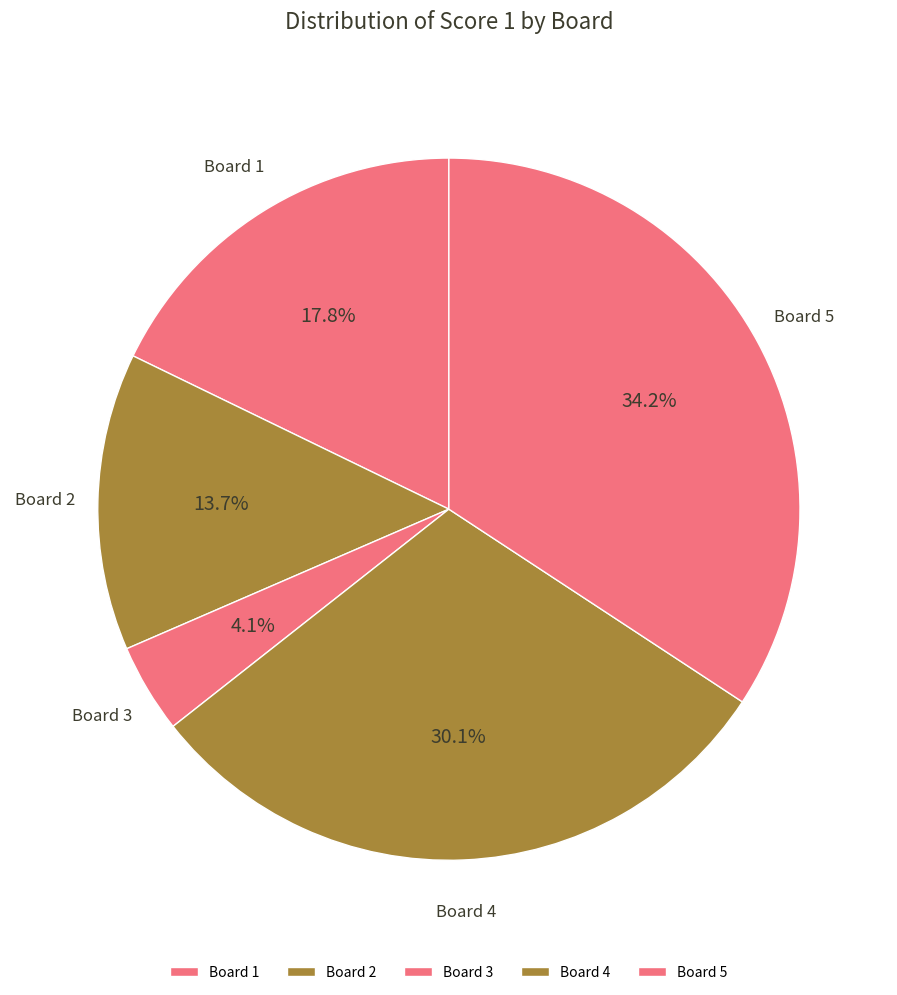

What is the ratio of the value at Board 5 to the value at Board 3?

8.3